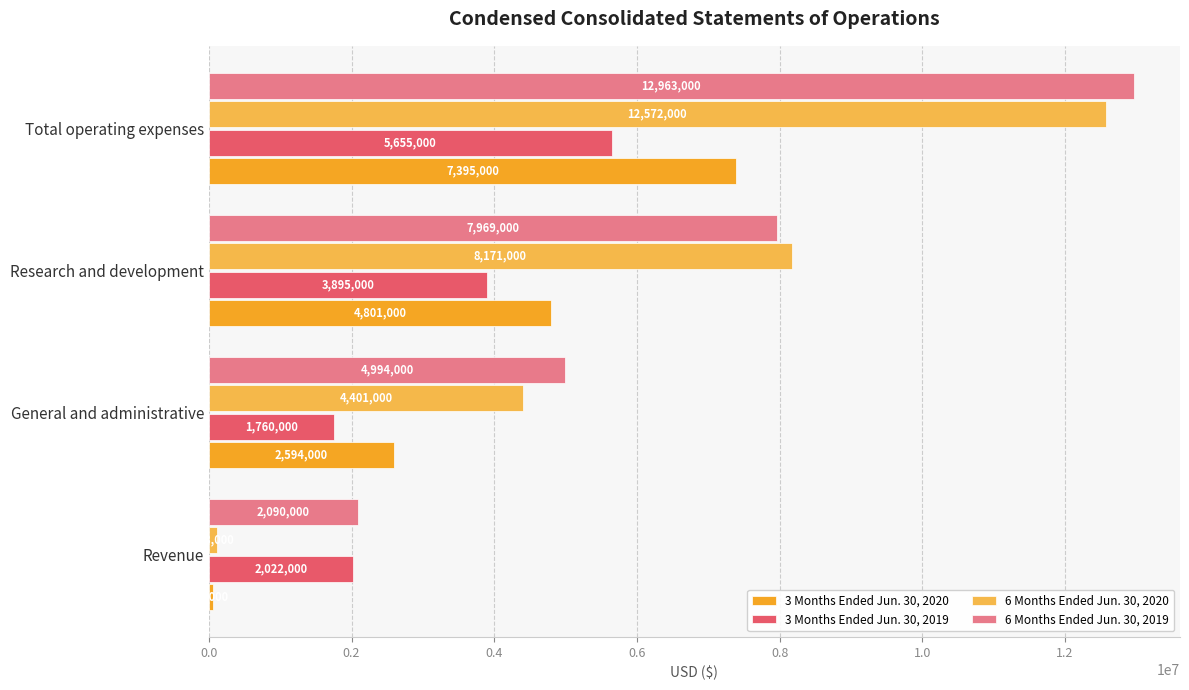

List the series in order of their peak value, highest first.

6 Months Ended Jun. 30, 2019, 6 Months Ended Jun. 30, 2020, 3 Months Ended Jun. 30, 2020, 3 Months Ended Jun. 30, 2019